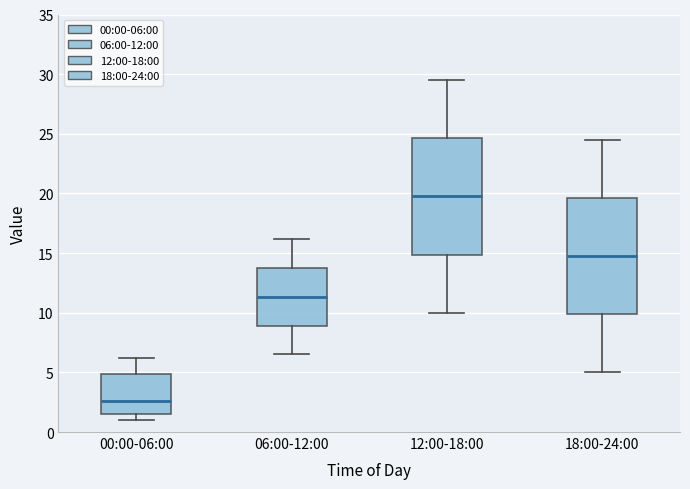

Reading left to right, read every box against the y-axis: the position of its median line, the range the box covers, and the ends of its whiskers. The values are not printed on the chart, so give them approximately, as read against the axis.

00:00-06:00: median 2.5, box 1.5 to 5.0, whiskers 1.0 to 6.0
06:00-12:00: median 11.5, box 9.0 to 14.0, whiskers 6.5 to 16.0
12:00-18:00: median 20.0, box 15.0 to 24.5, whiskers 10.0 to 29.5
18:00-24:00: median 15.0, box 10.0 to 19.5, whiskers 5.0 to 24.5